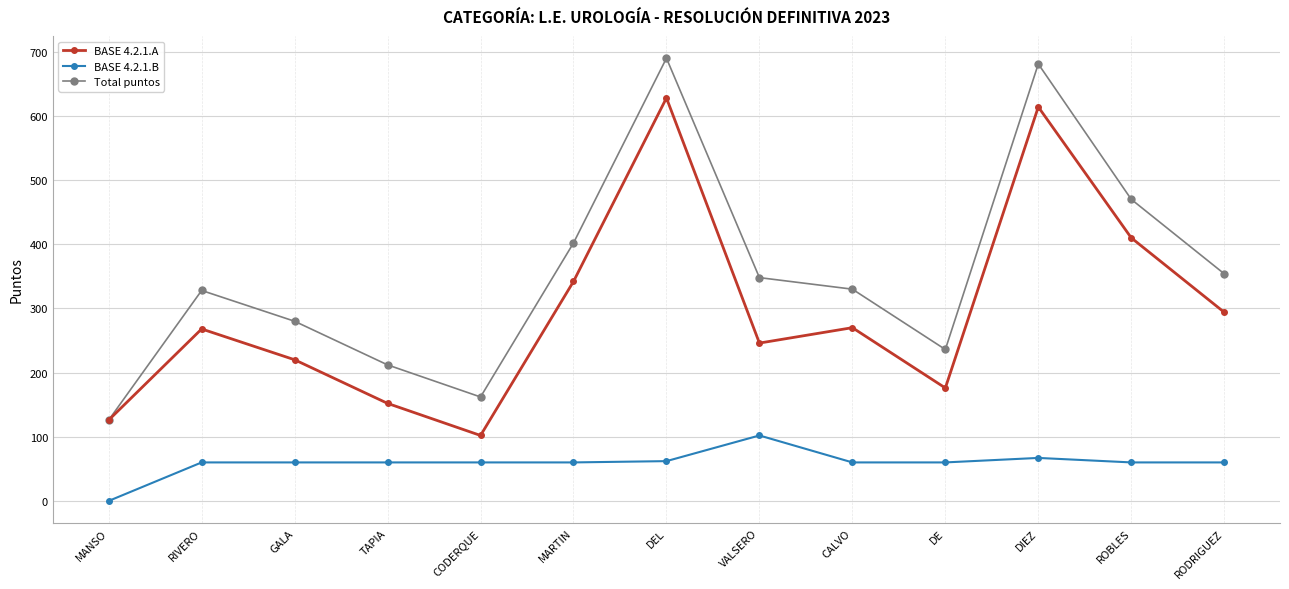

At TAPIA, list the series in order from smallest to largest.

BASE 4.2.1.B, BASE 4.2.1.A, Total puntos